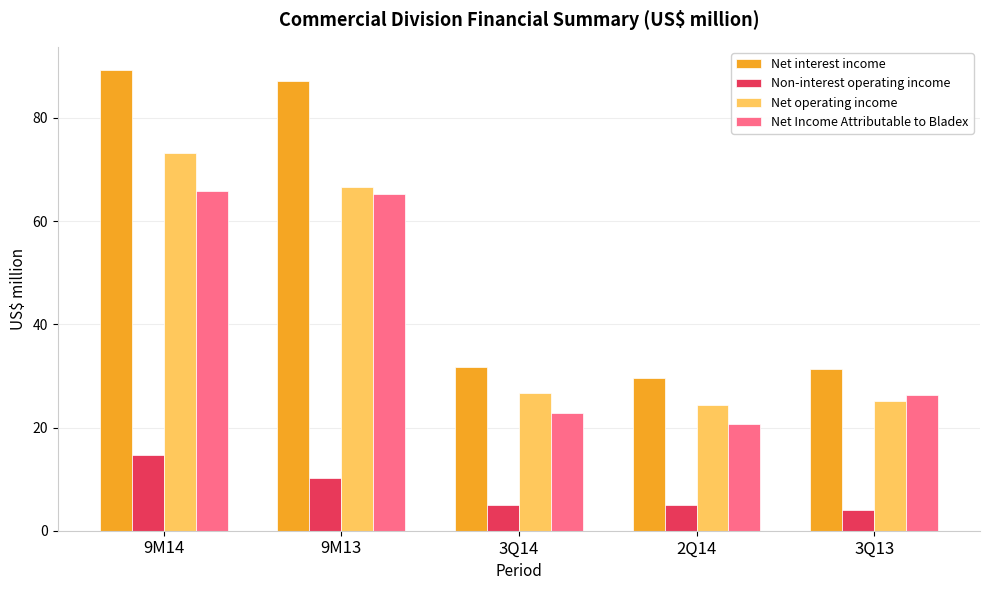

The value of Non-interest operating income at 3Q14 is 5.0. True or false?

True